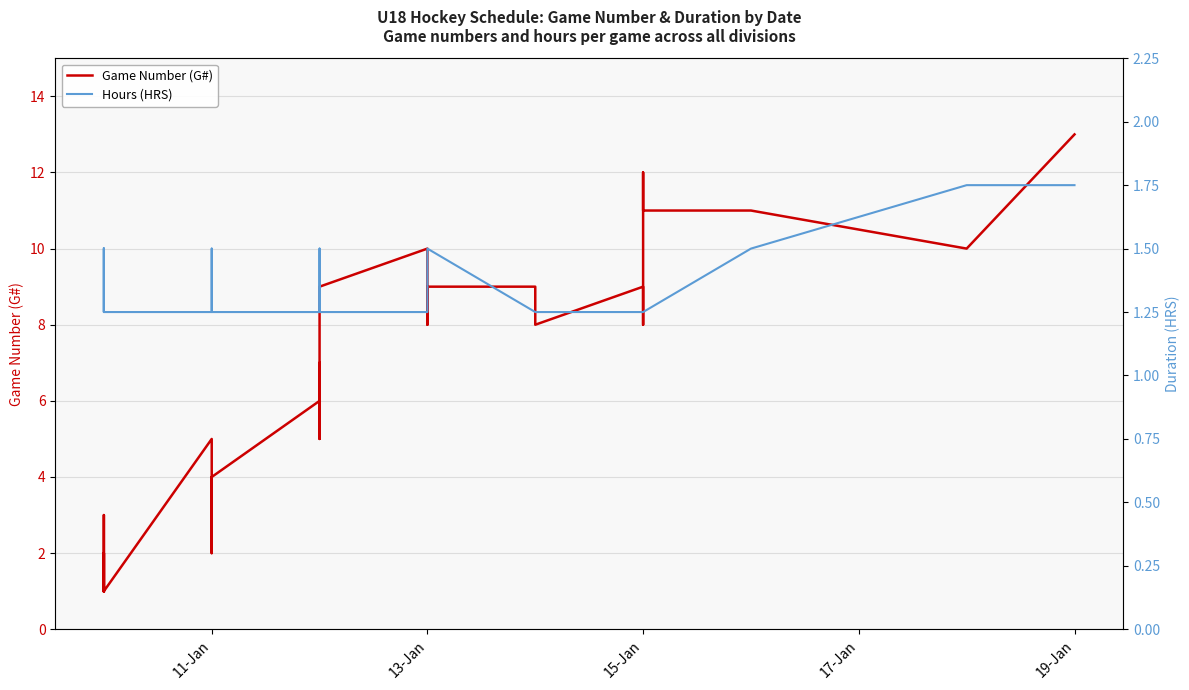

What is the maximum value shown in the chart?

13.0